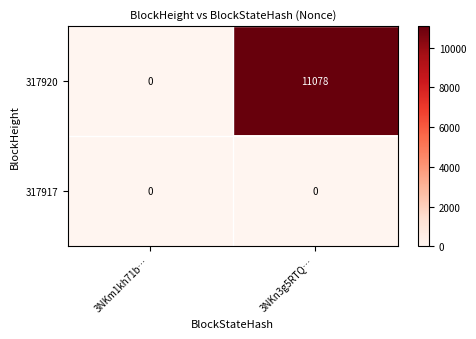

True or false: 317920 has a value of 17516 at 3NKn3g5RTQ….

False